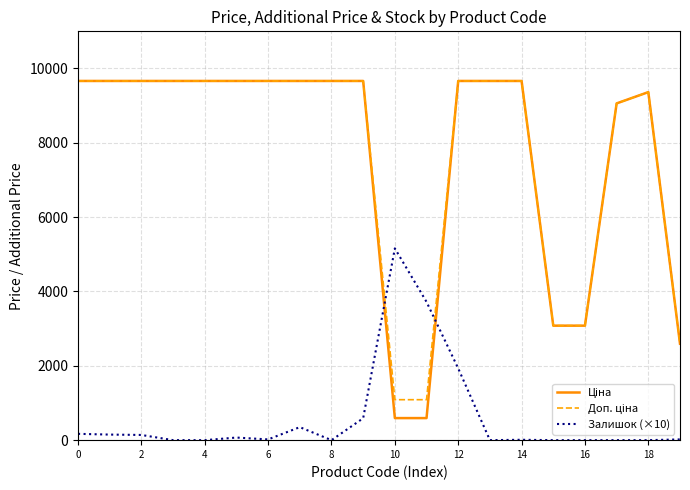

Reading left to right, list all the values displayed in this chart.

Ціна: 9664.7	9664.7	9664.7	9664.7	9664.7	9664.7	9664.7	9664.7	9664.7	9664.7	593.8	593.8	9664.7	9664.7	9664.7	3080.7	3080.7	9060.9	9364.3	2594.6
Доп. ціна: 9664.7	9664.7	9664.7	9664.7	9664.7	9664.7	9664.7	9664.7	9664.7	9664.7	1088.8	1088.8	9664.7	9664.7	9664.7	3081.0	3081.0	9060.9	9364.3	2595.0
Залишок (×10): 170.0	150.0	140.0	0.0	0.0	70.0	20.0	350.0	0.0	590.0	5160.0	3720.0	1930.0	0.0	10.0	0.0	0.0	0.0	0.0	20.0